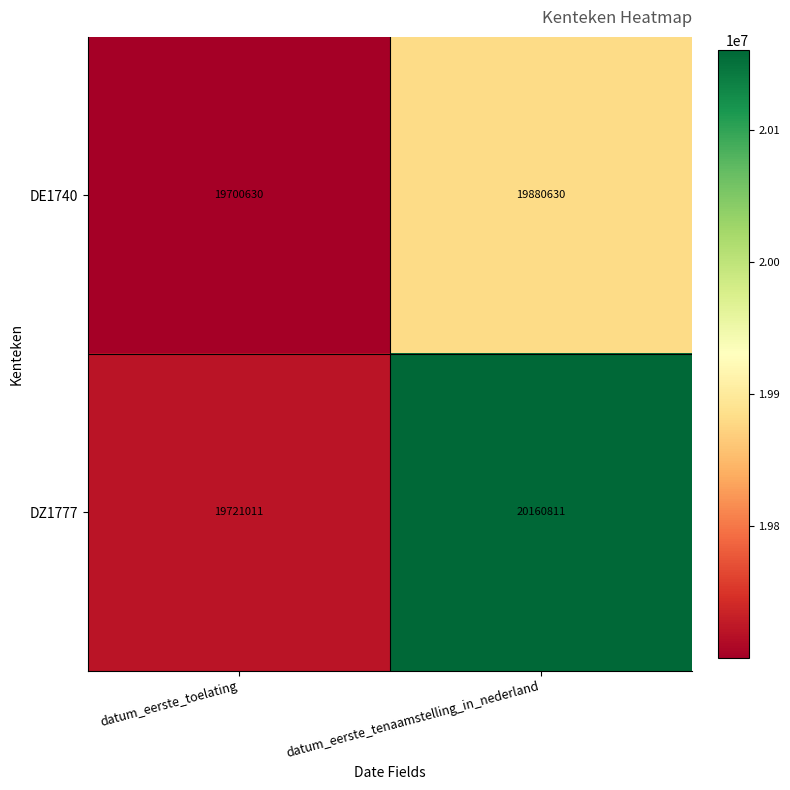

At which category is the sum across all series the highest?

datum_eerste_tenaamstelling_in_nederland